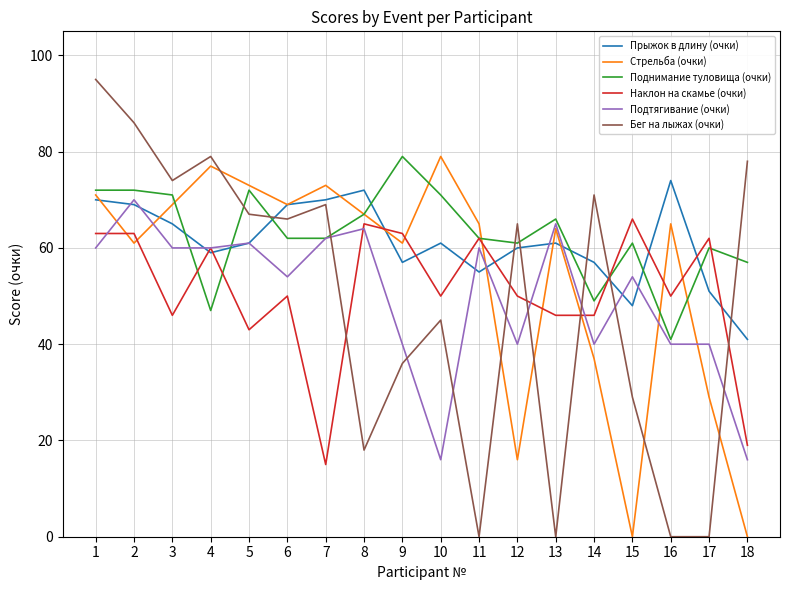

Is it true that Подтягивание (очки) equals 23 at 6?

False